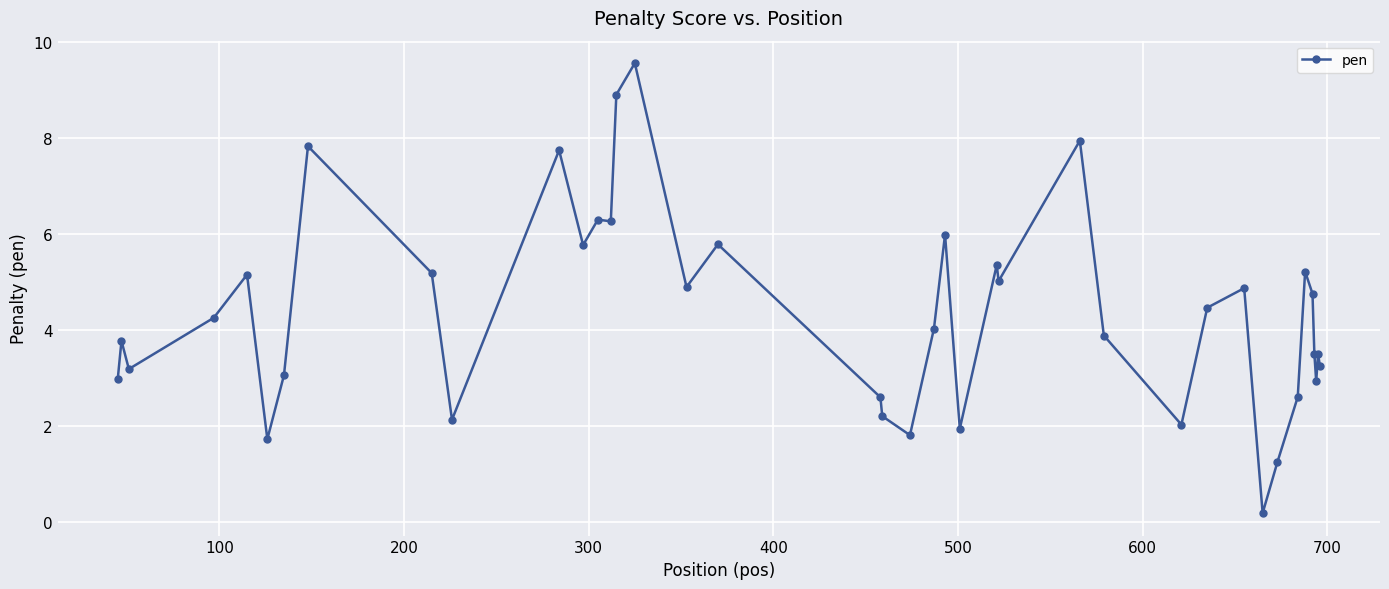

True or false: there are more than 0 points higher than both neighbors.

True